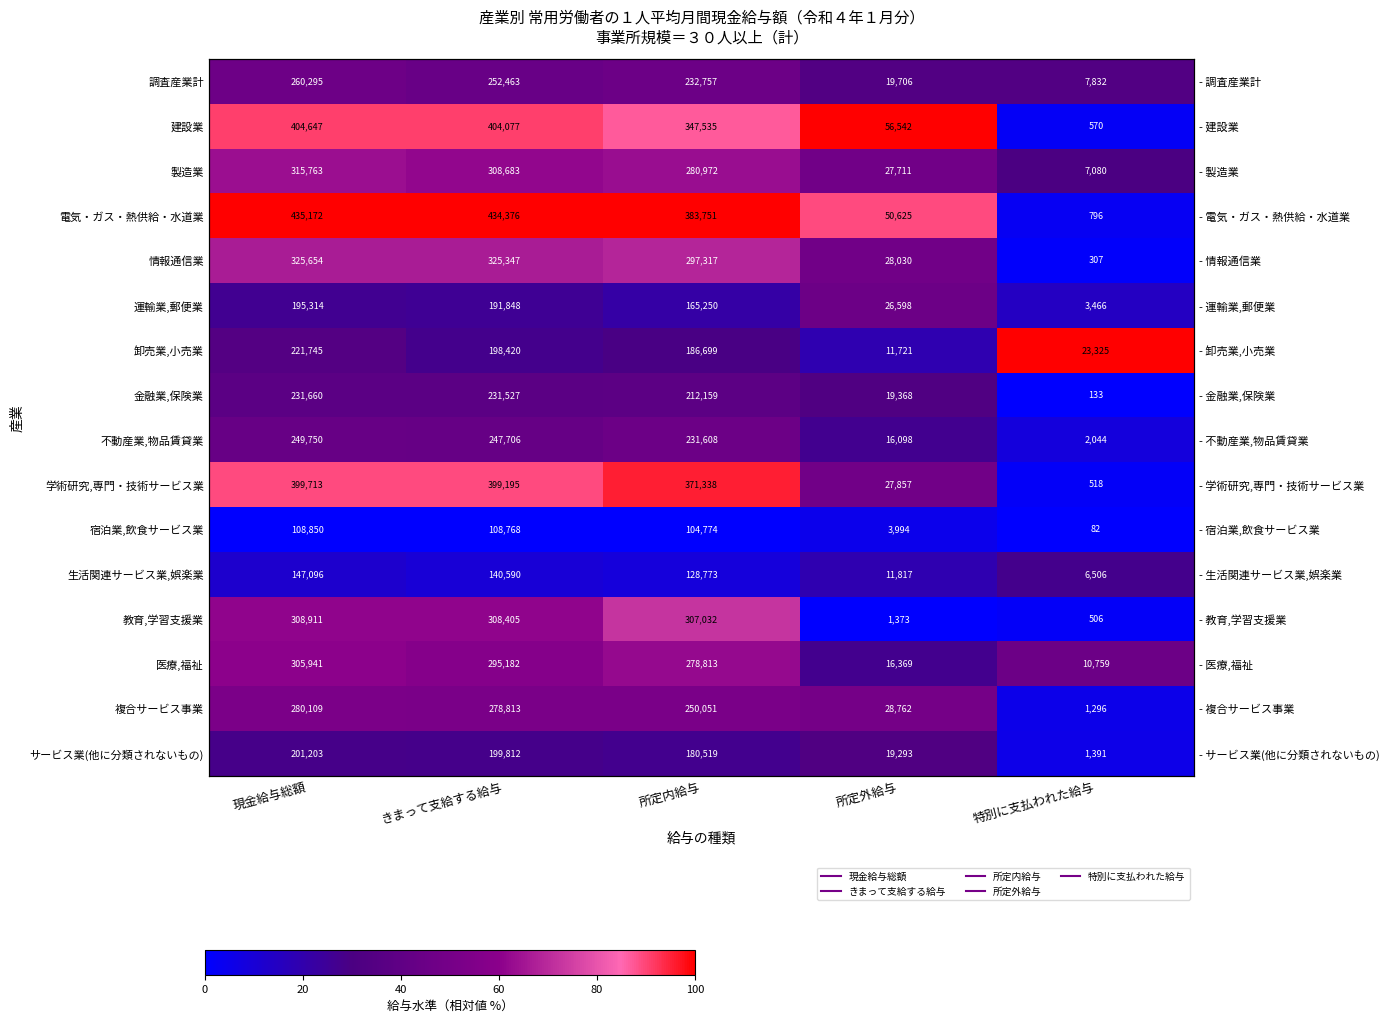

Is the value of 製造業 at 所定外給与 greater than the value of 調査産業計 at 所定外給与?

Yes